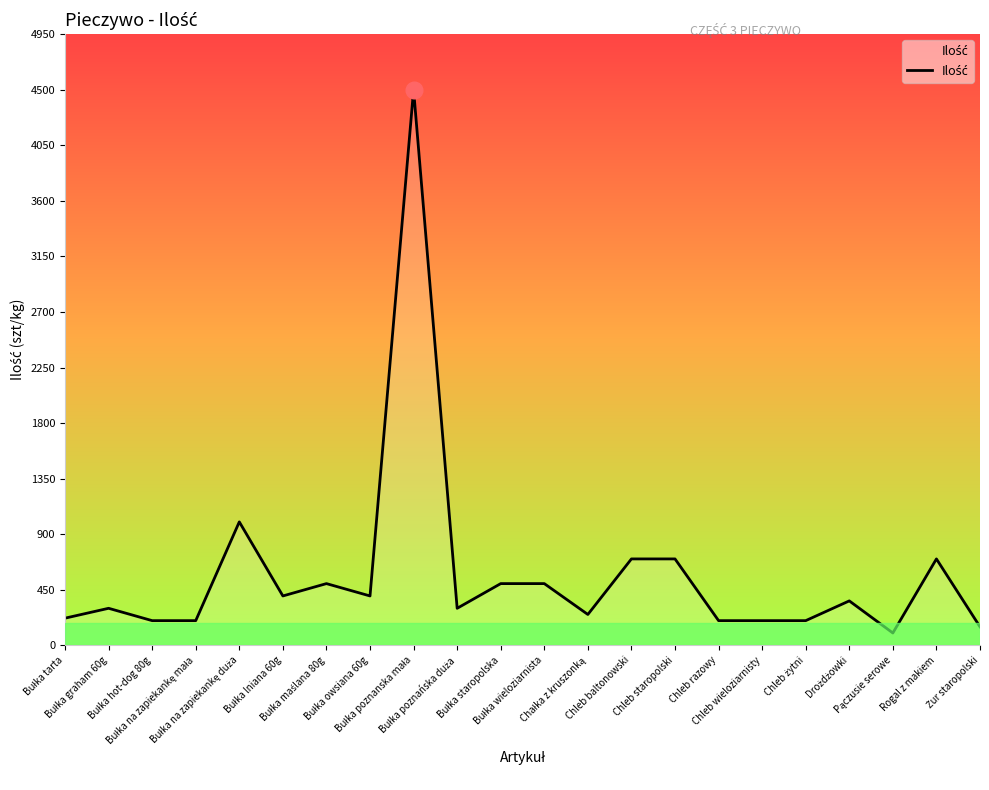

What is the minimum value shown in the chart?

100